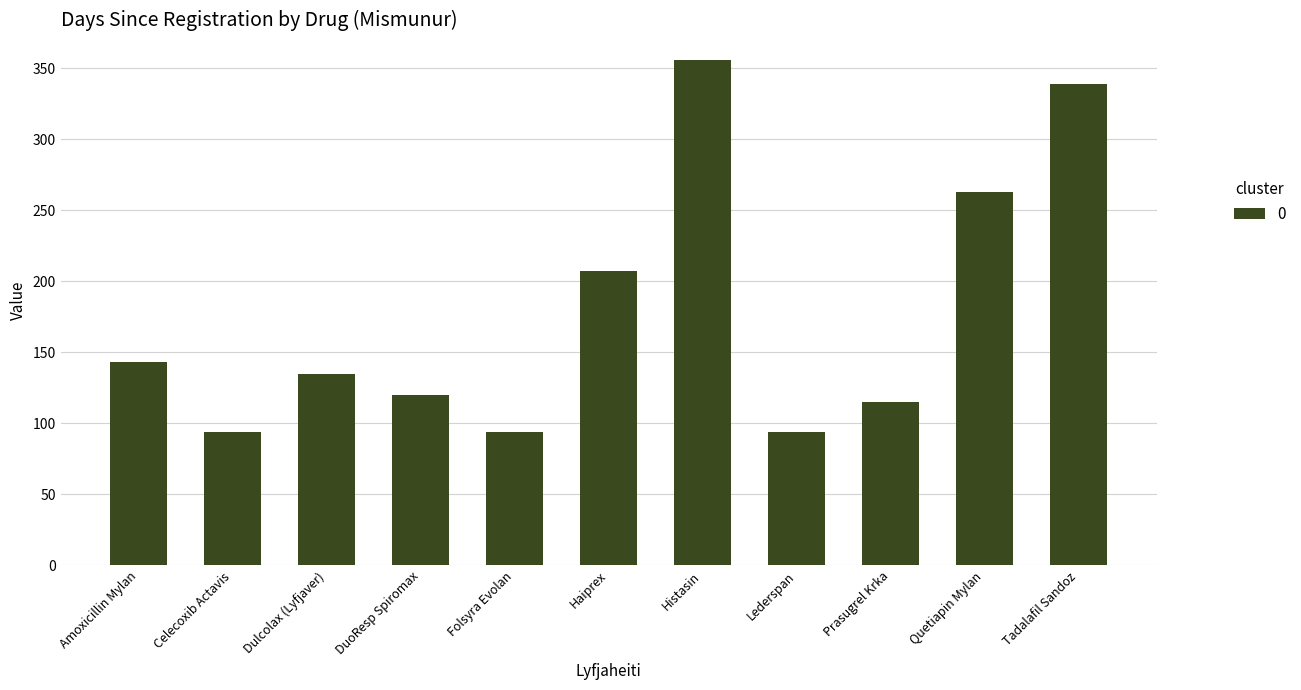

What is the change in value from Dulcolax (Lyfjaver) to Prasugrel Krka?

-20